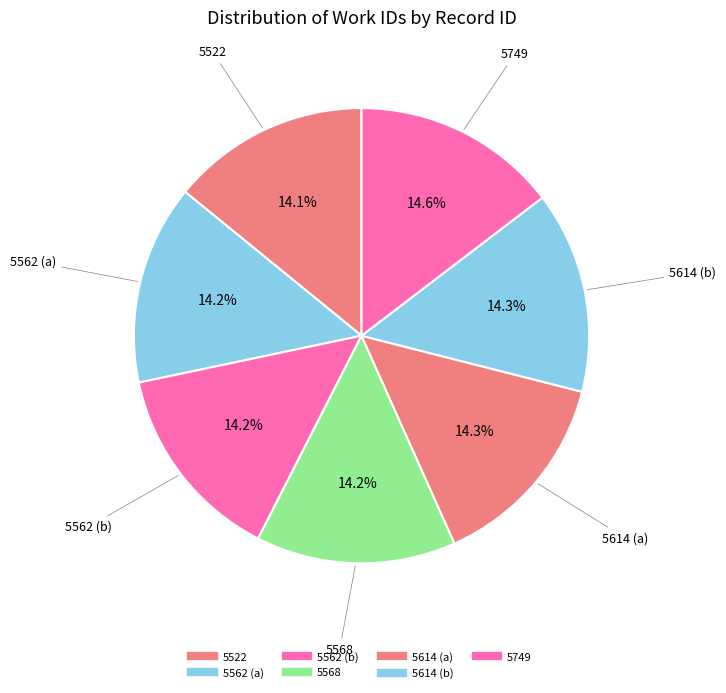

What is the largest slice in the pie chart?

5749